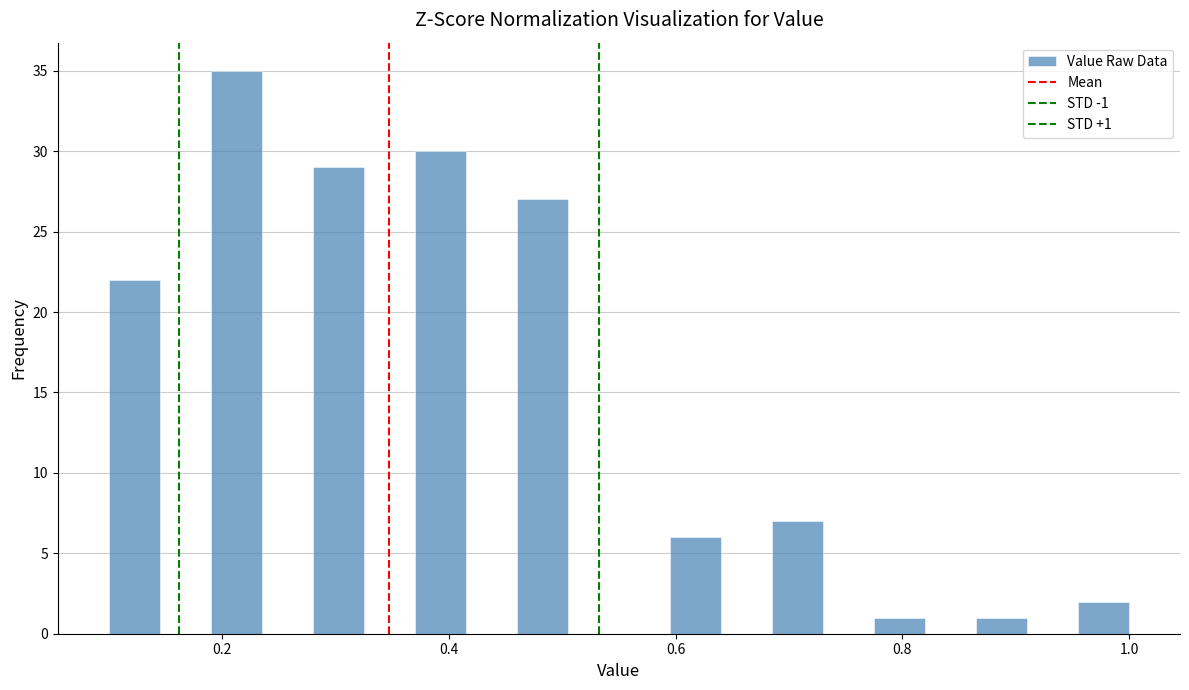

Around what value on the x-axis is the tallest bar? Give the approximate position of its centre, as read against the axis.

0.22